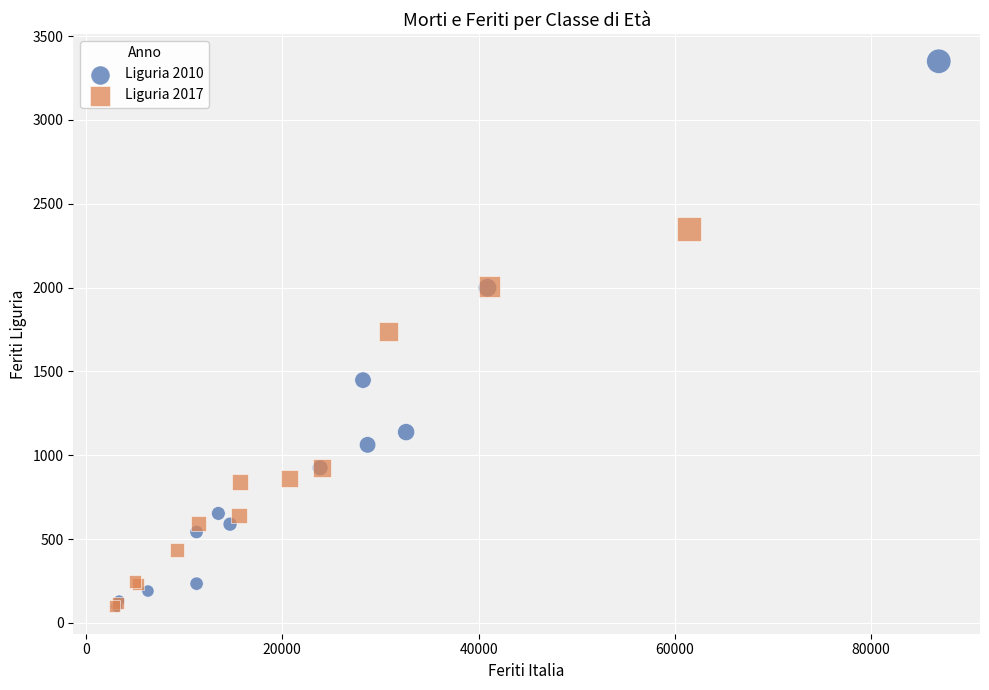

Which series has the widest spread of Y values?

Liguria 2010